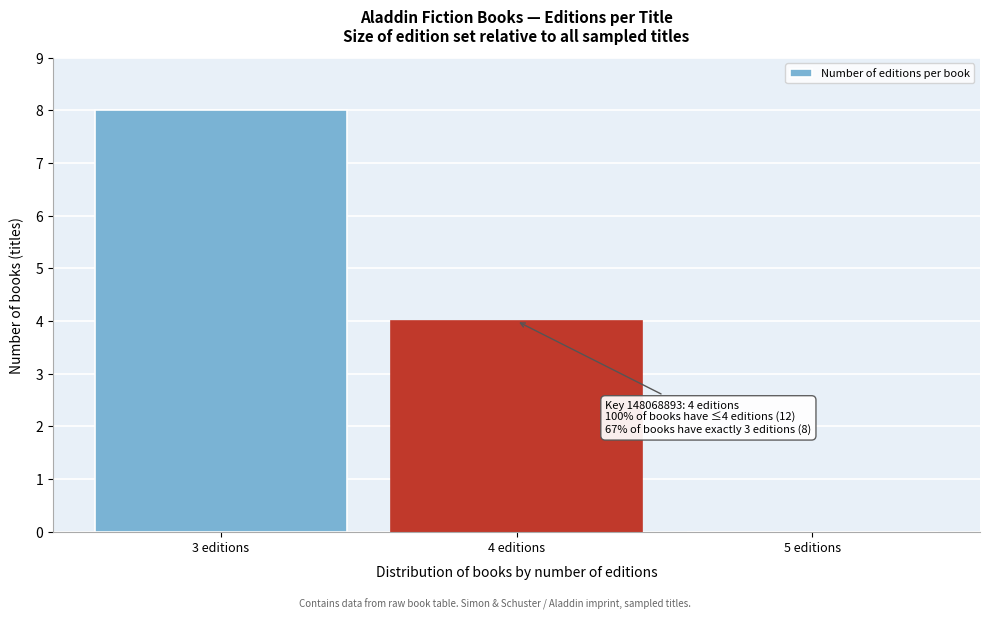

Reading left to right, what are all the values shown in this chart?

3 editions=8	4 editions=4	5 editions=0